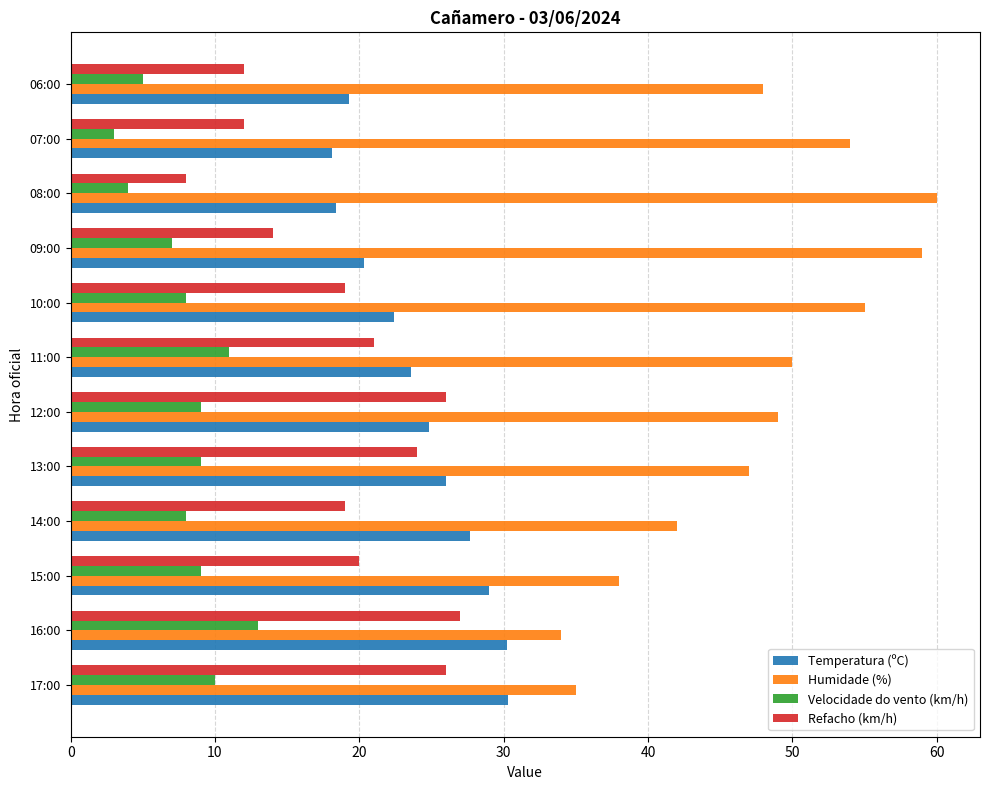

What is the spread (max minus min) of values at 08:00?

56.0